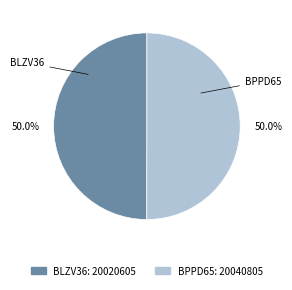

Approximately how many times larger is the value at BLZV36 compared to BPPD65?

1.0